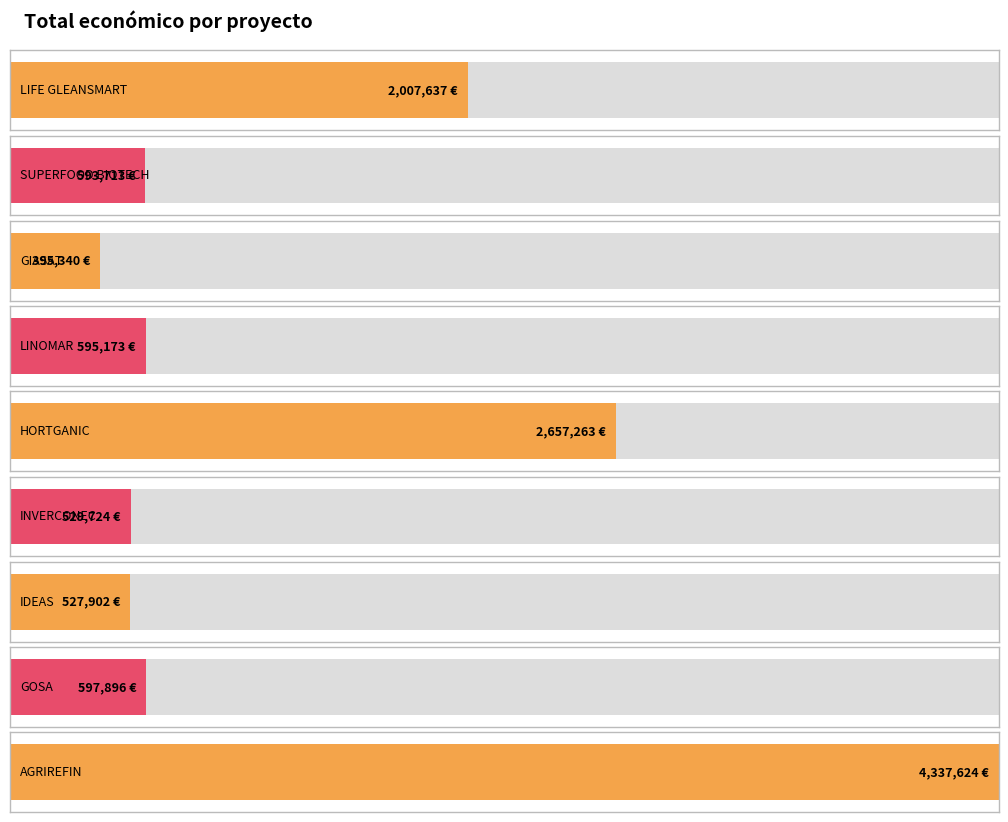

What is the value of the 9th bar from the left?

4337624